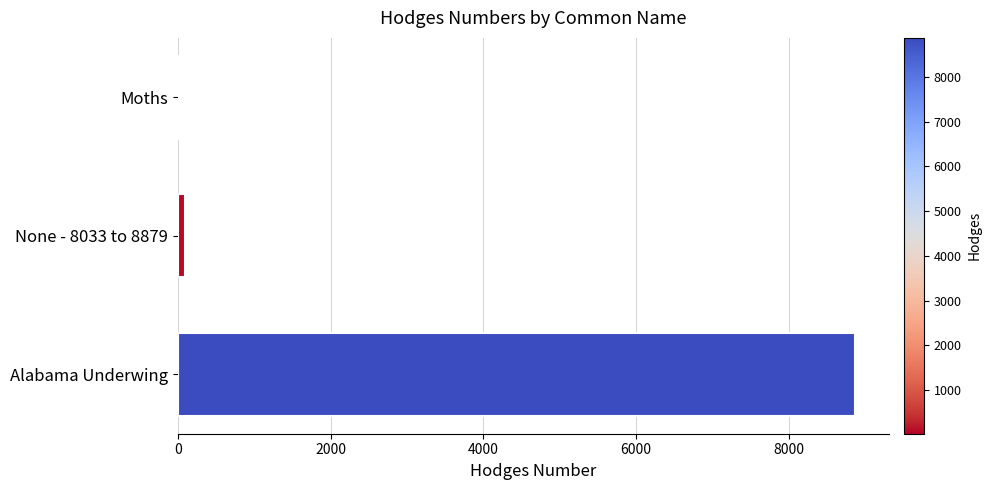

What is the average value?

2997.1